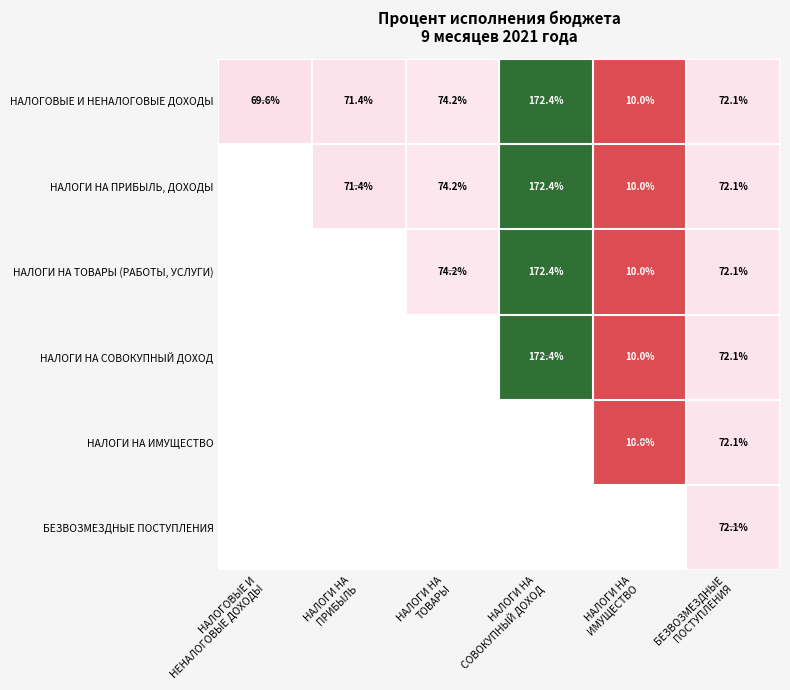

What is the sum of the НАЛОГОВЫЕ И НЕНАЛОГОВЫЕ ДОХОДЫ values at БЕЗВОЗМЕЗДНЫЕ ПОСТУПЛЕНИЯ and НАЛОГИ НА ПРИБЫЛЬ?

143.5